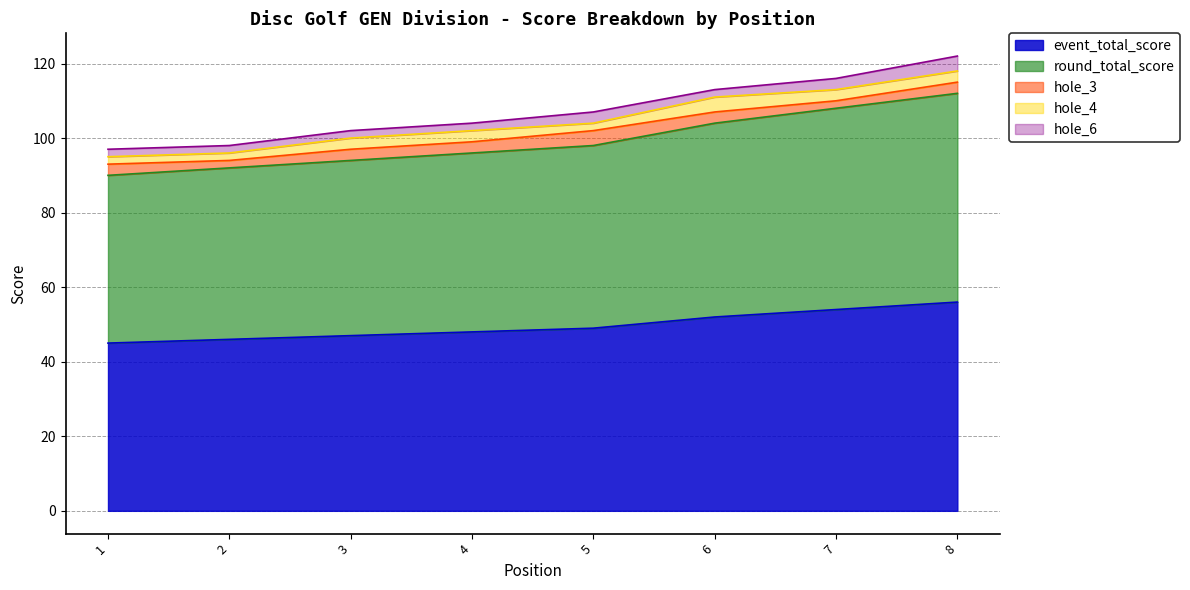

Reading left to right, list all the values displayed in this chart.

event_total_score: 45	46	47	48	49	52	54	56
round_total_score: 45	46	47	48	49	52	54	56
hole_3: 3	2	3	3	4	3	2	3
hole_4: 2	2	3	3	2	4	3	3
hole_6: 2	2	2	2	3	2	3	4